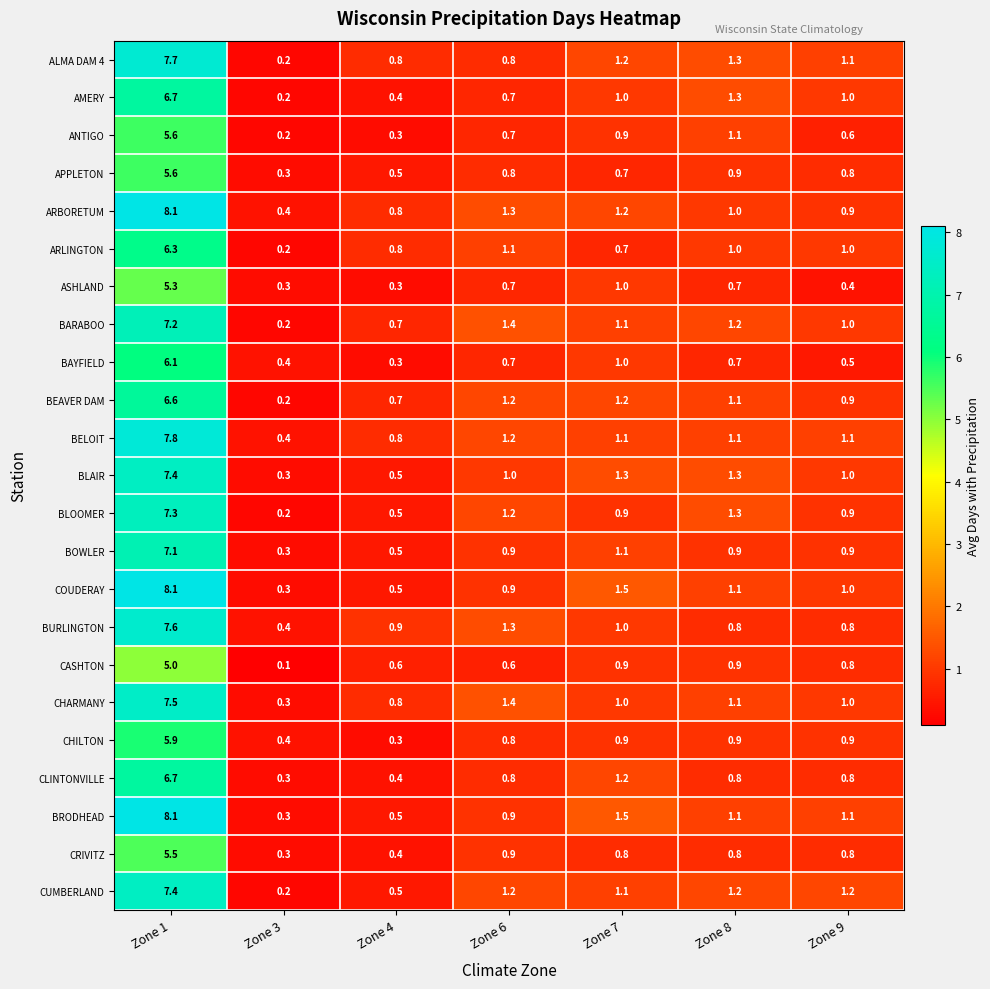

At which category does the chart reach its peak across all series?

Zone 1